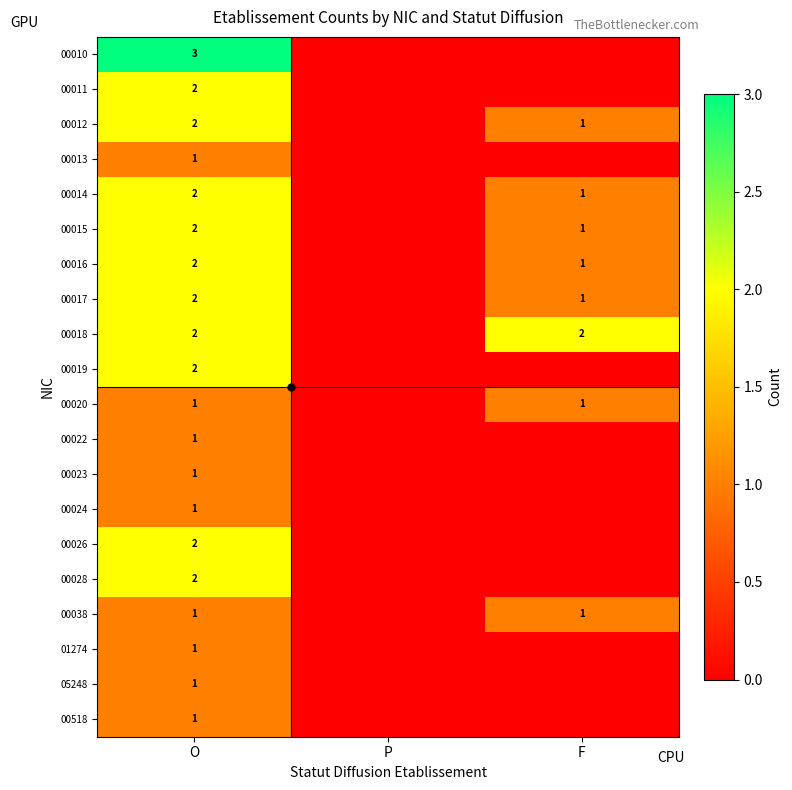

The 00015 series shows 2 at O. True or false?

True